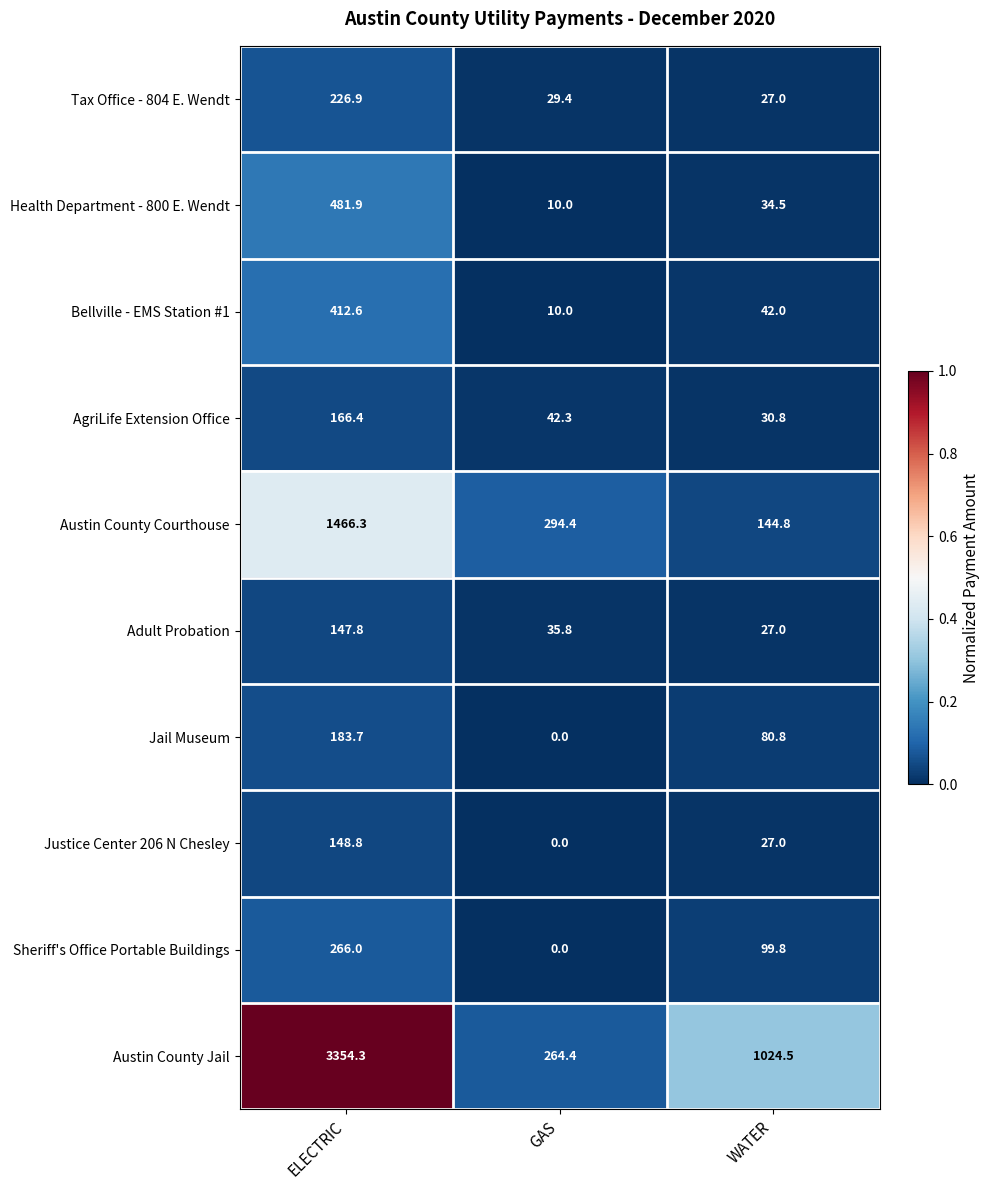

What is the greatest value displayed?

3354.3